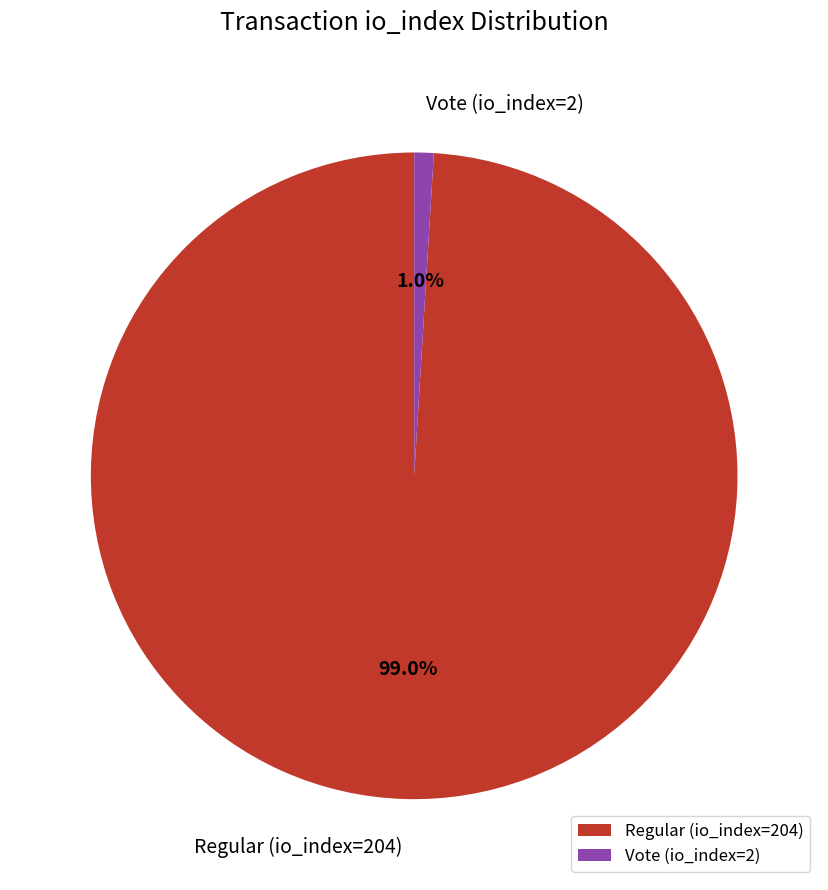

Count the number of slices in the pie.

2